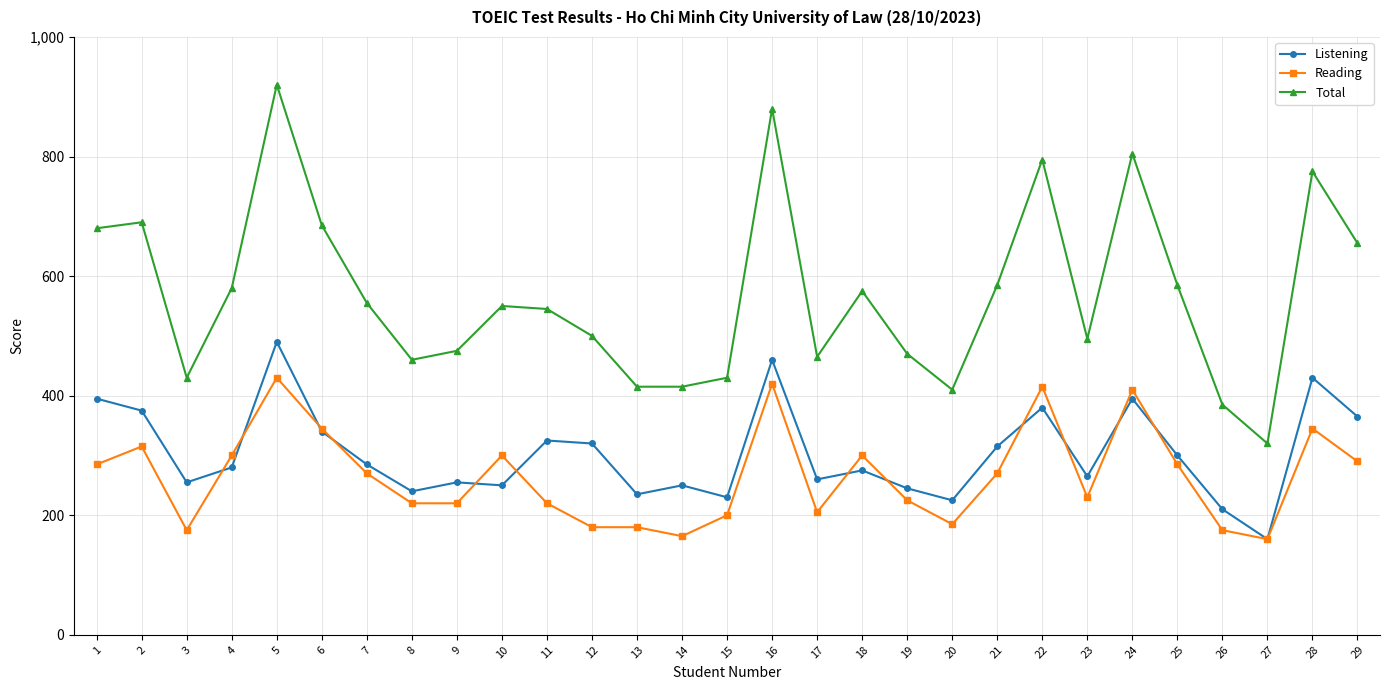

How many lines are shown in the chart?

3